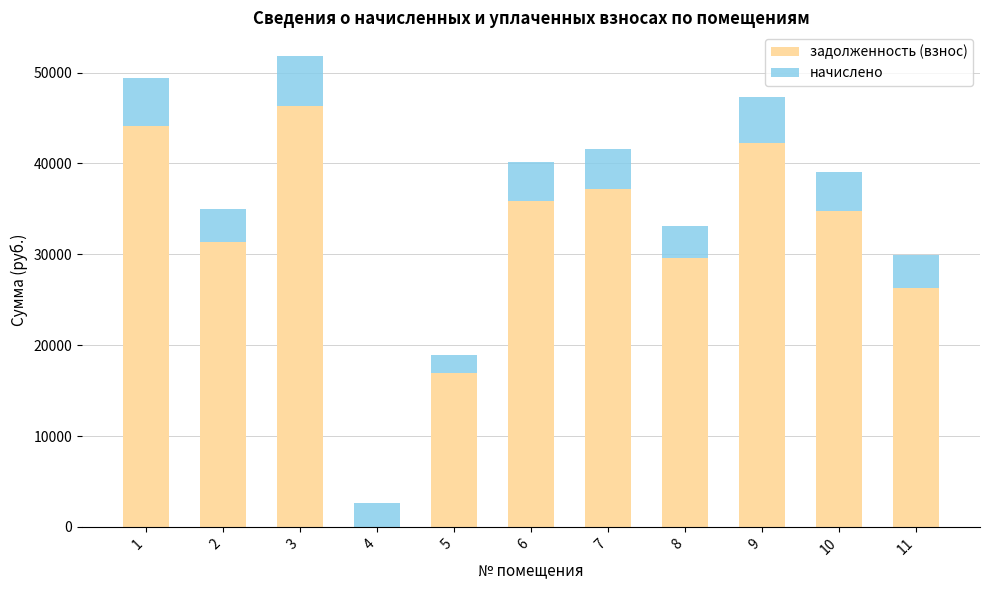

What are all the series names shown in the legend?

задолженность (взнос), начислено